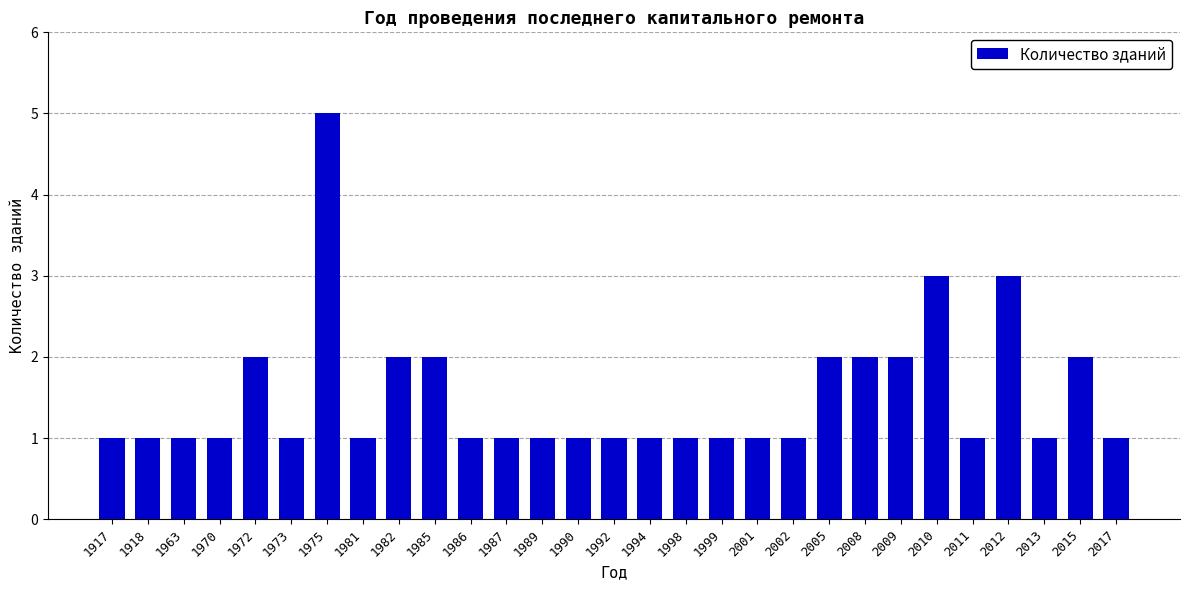

At which category does the chart reach its peak across all series?

1975